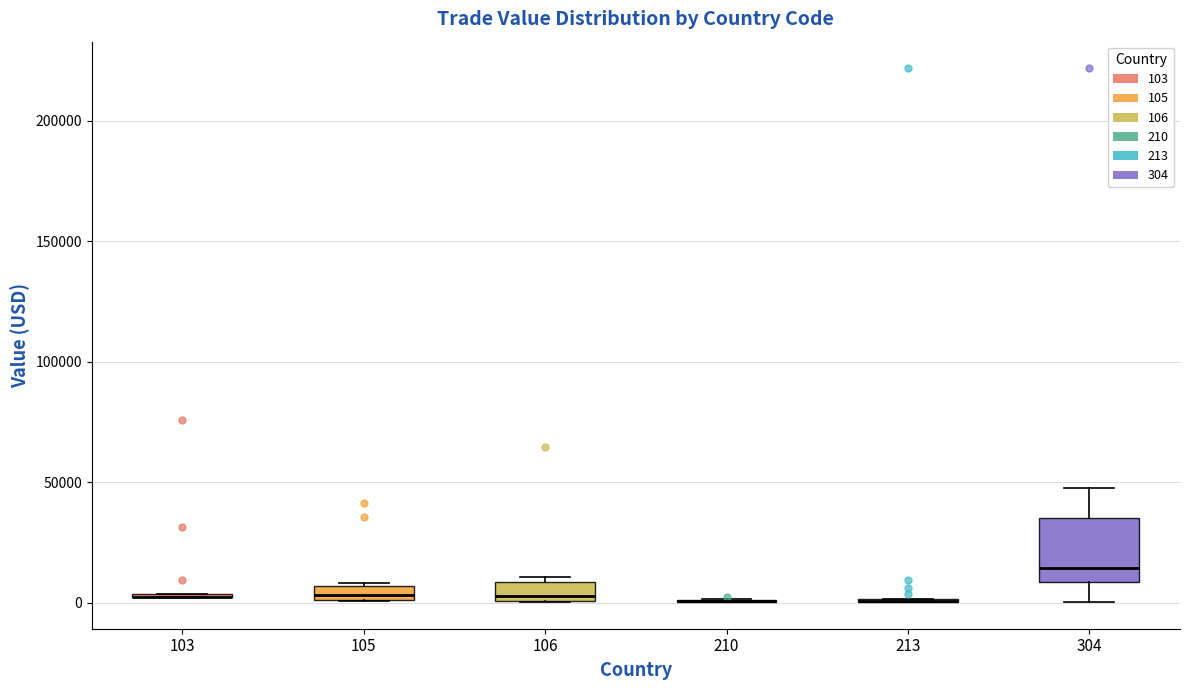

Which box is the tallest, from its lower edge to its upper edge?

304